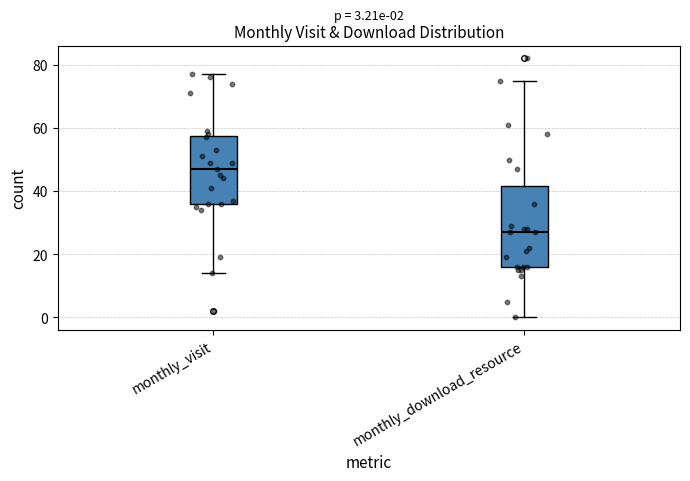

Comparing the boxes themselves (not the whiskers), which one is the tallest?

monthly_download_resource